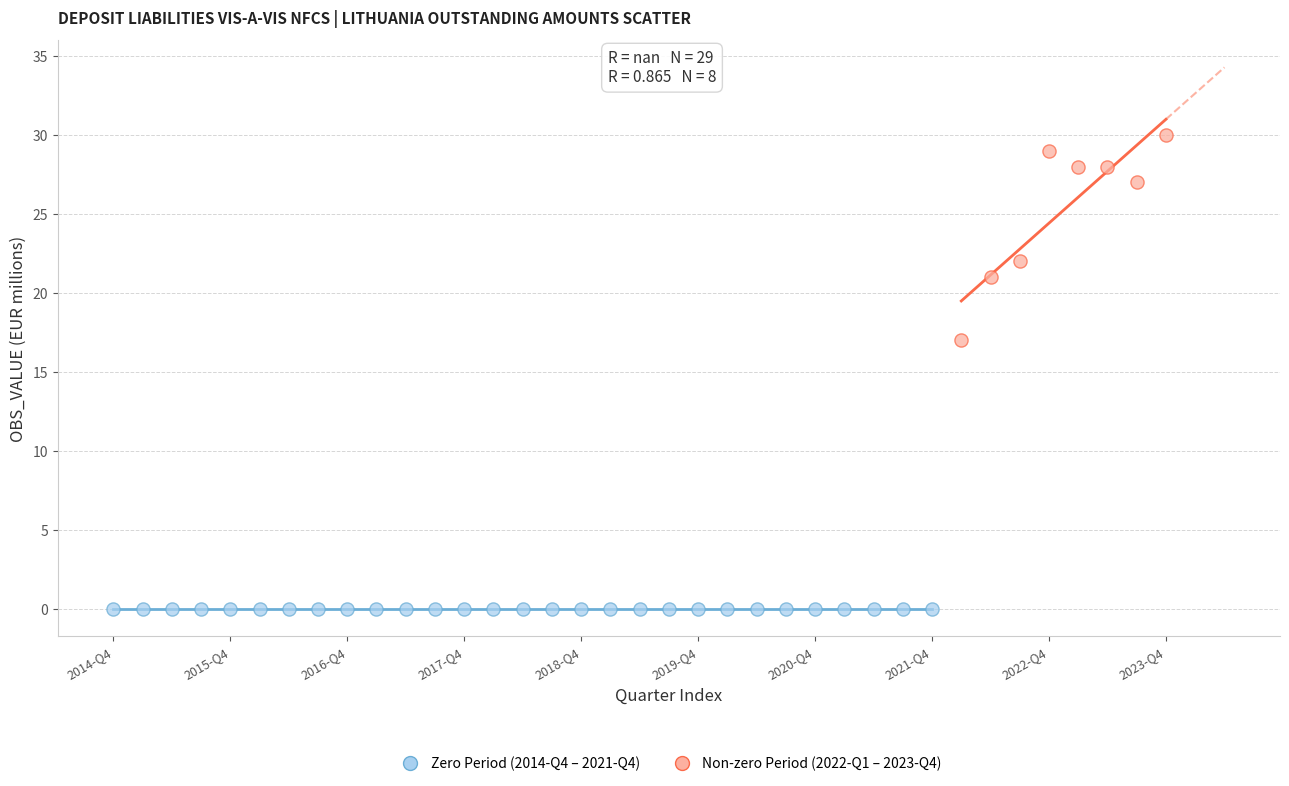

Which series contains the highest Y value?

Non-zero Period (2022-Q1 – 2023-Q4)